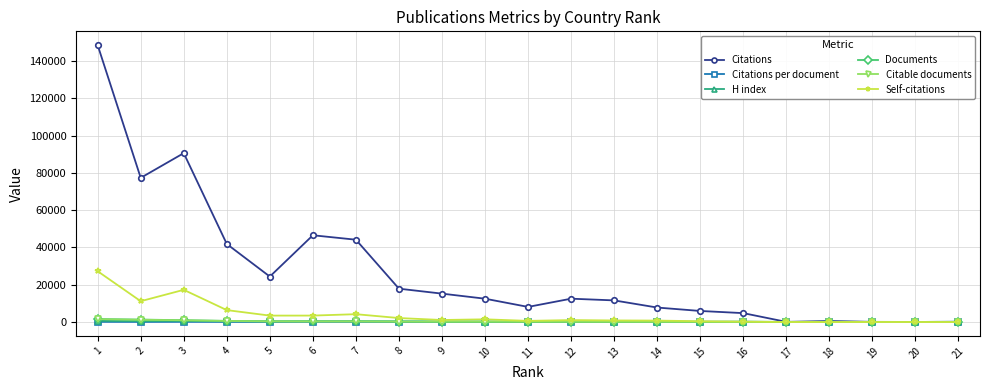

What is the average value of the H index series?

269.9